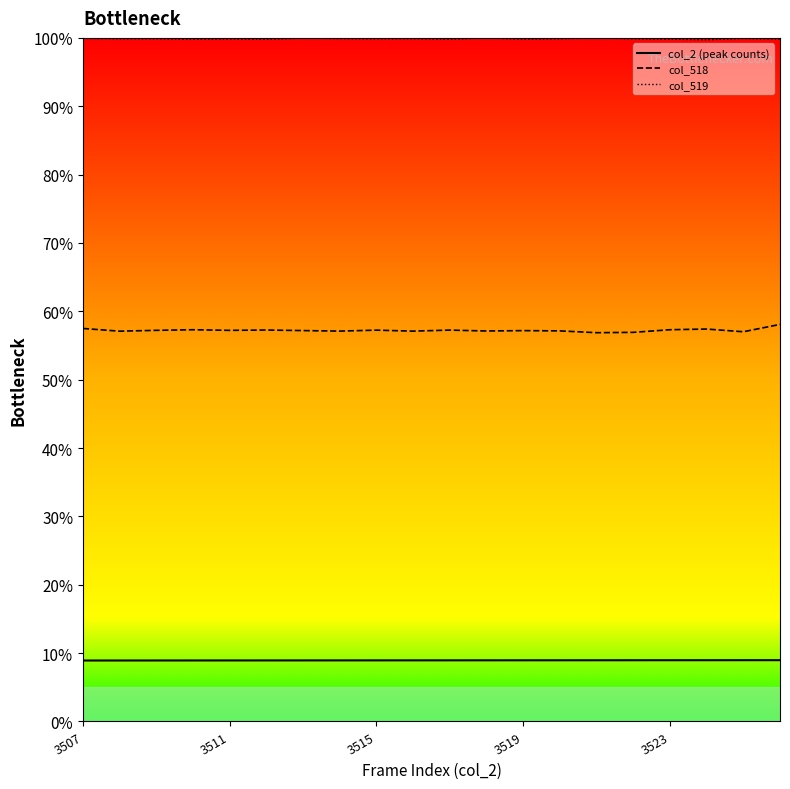

True or false: col_2 (peak counts) and col_519 cross at least once.

False